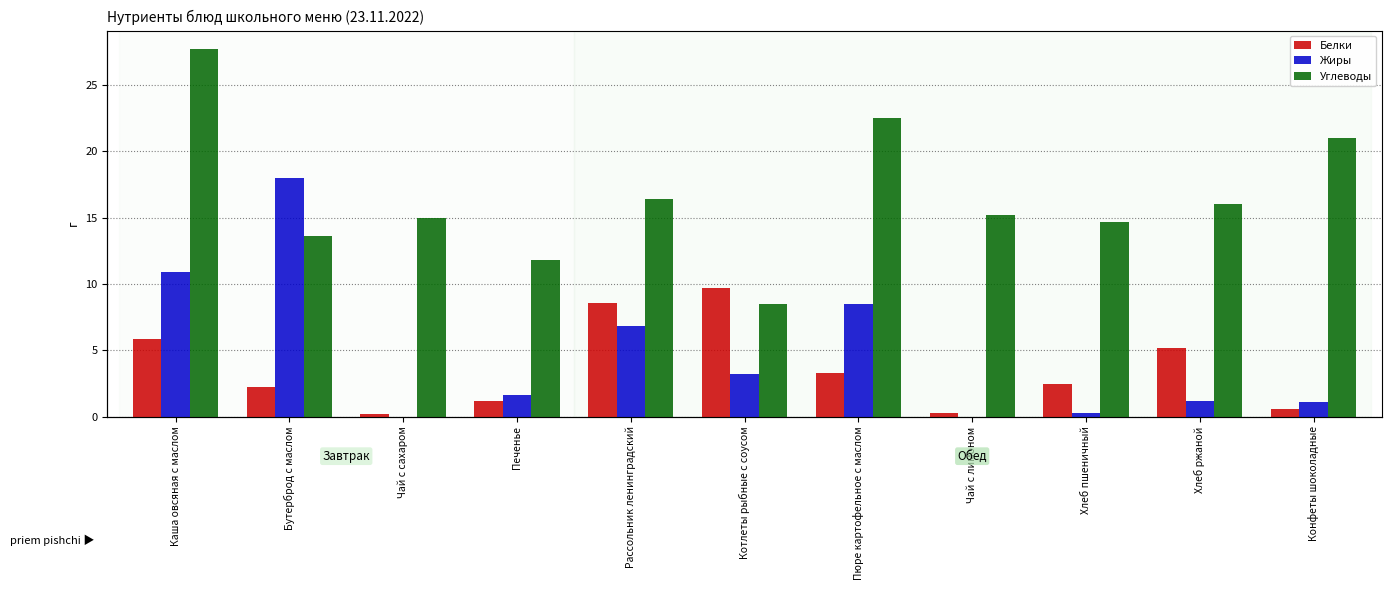

Which series has the widest spread of values?

Углеводы